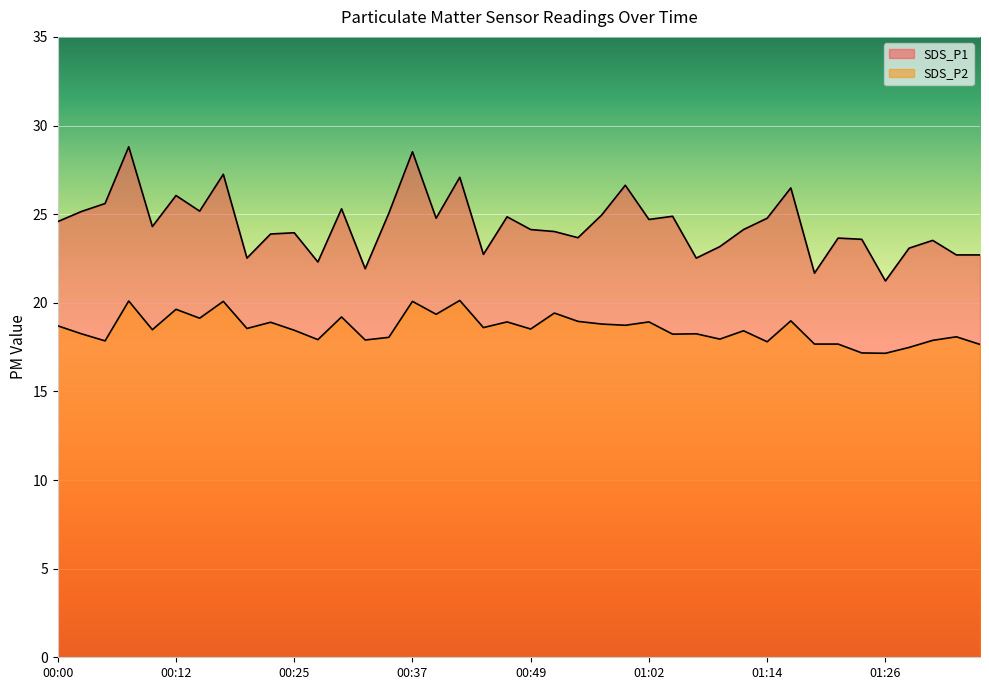

How many interior local peaks does the SDS_P1 series have?

13